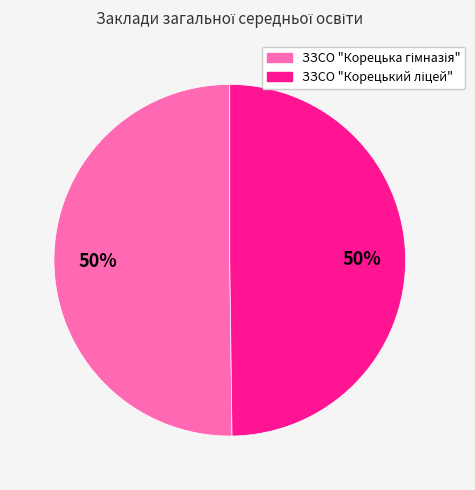

What is the smallest slice in the pie chart?

ЗЗСО "Корецький ліцей"